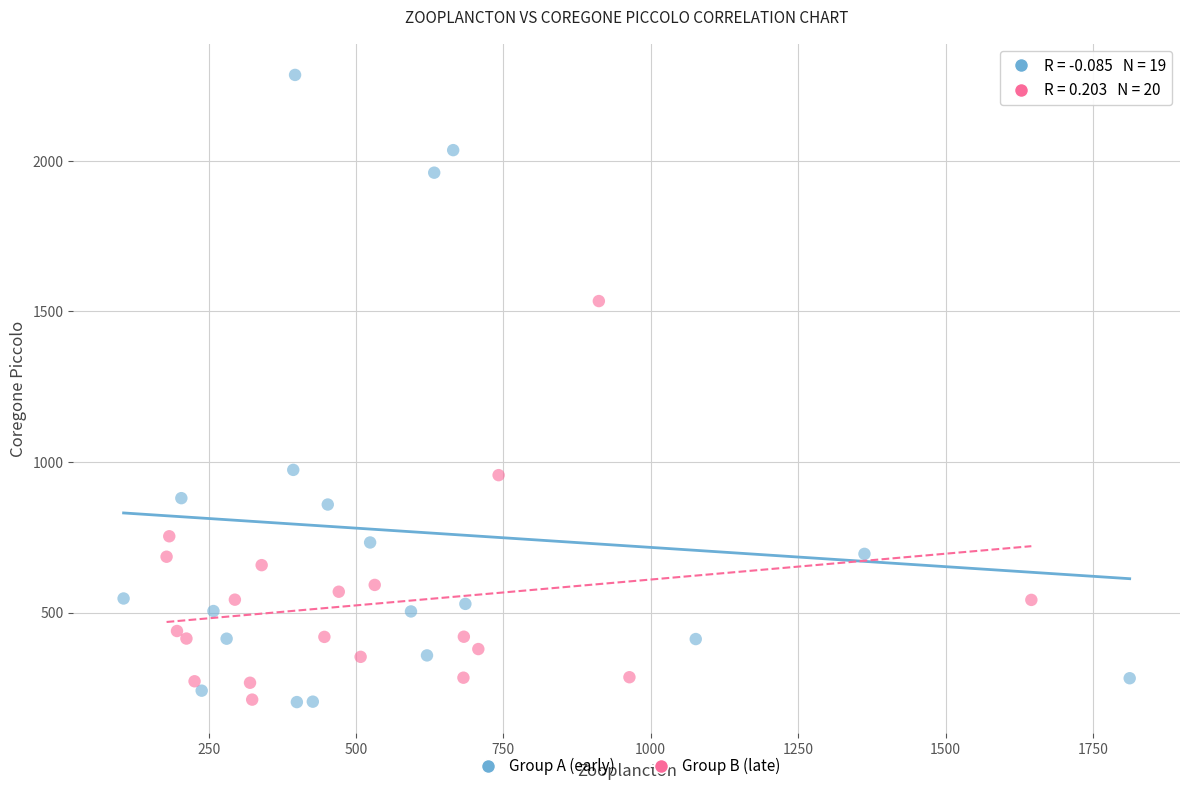

Which series has the largest Y range (max minus min)?

Group A (early)